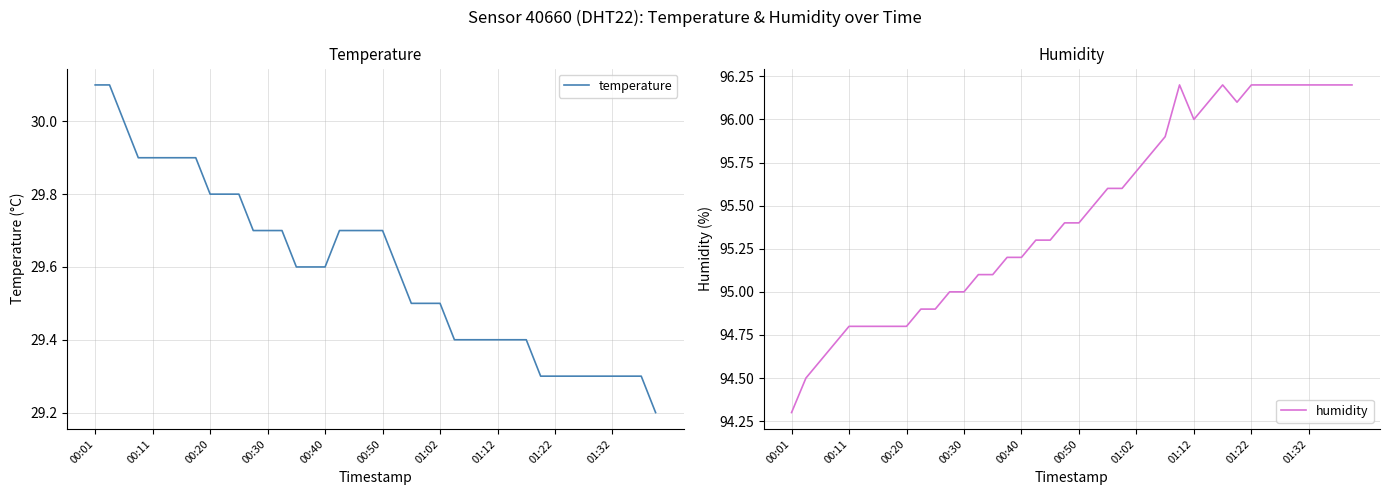

The value of temperature at 01:12 is 29.4. True or false?

True